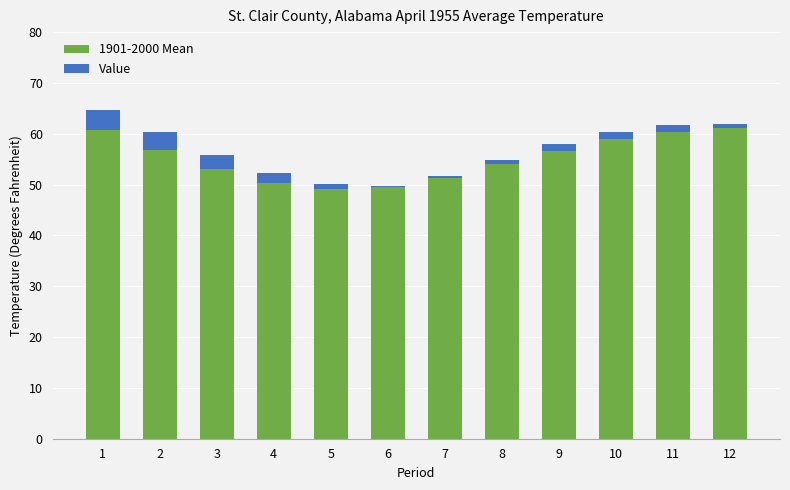

The 1901-2000 Mean series shows 30.7 at 5. True or false?

False